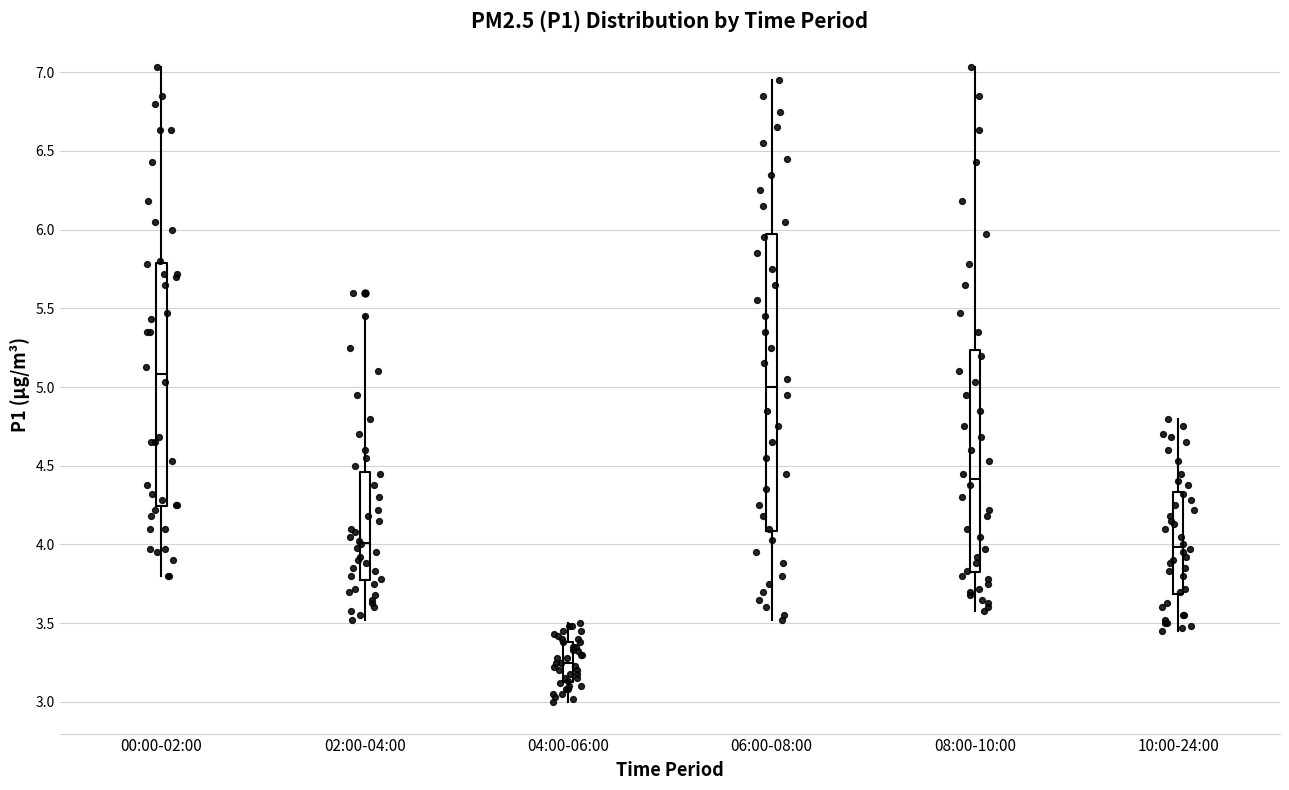

Which box has the lowest median line?

04:00-06:00